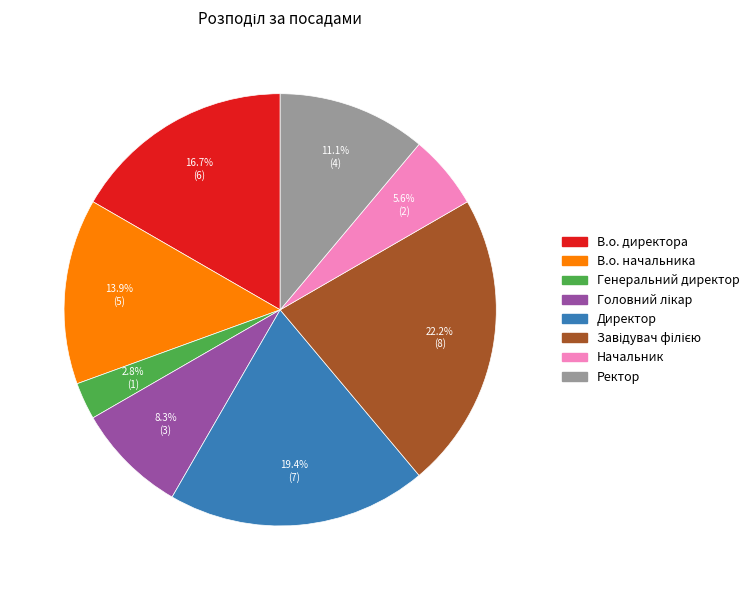

What is the smallest slice in the pie chart?

Генеральний директор